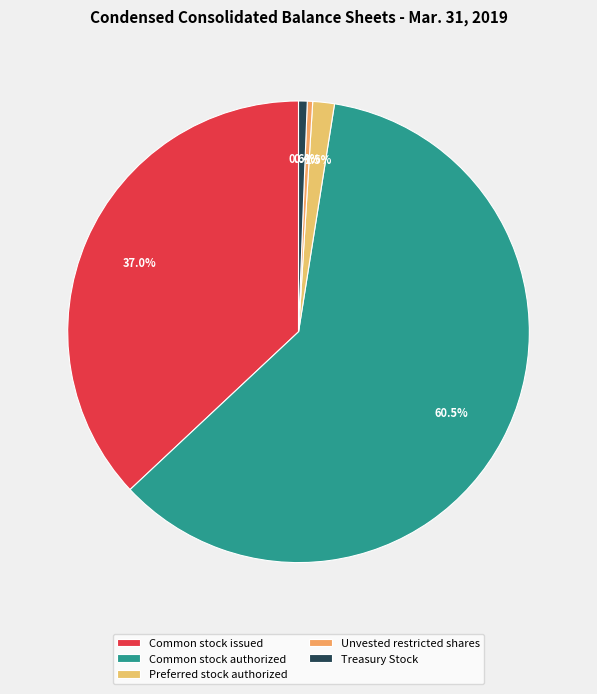

Rank the categories by value from highest to lowest.

Common stock authorized, Common stock issued, Preferred stock authorized, Treasury Stock, Unvested restricted shares